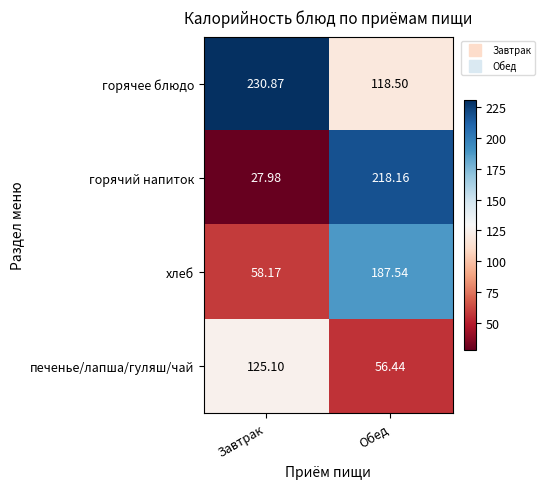

Where does the горячее блюдо series first go above 230?

Завтрак